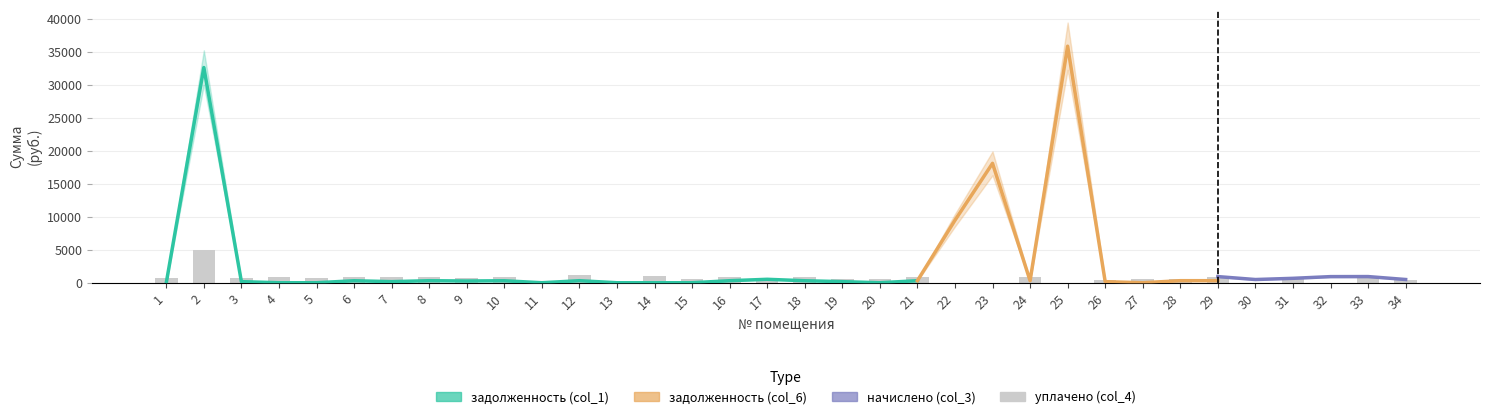

Reading right to left, what are all the values shown in this chart?

задолженность (col_1): 34=163.2	33=311.6	32=3487.8	31=0.0	30=17642.3	29=310.1	28=0.0	27=0.1	26=162.7	25=33900.8	24=345.5	23=16967.0	22=8684.8	21=307.9	20=0.0	19=165.4	18=302.1	17=521.5	16=306.9	15=0.0	14=0.0	13=0.0	12=308.5	11=0.0	10=300.5	9=260.8	8=308.5	7=164.8	6=301.5	5=0.0	4=0.0	3=163.8	2=32632.4	1=0.0
задолженность (col_6): 34=163.2	33=311.6	32=4539.2	31=0.0	30=18664.7	29=310.1	28=310.6	27=0.0	26=162.7	25=35865.5	24=309.0	23=18099.9	22=9470.4	21=307.9	20=306.3	19=165.4	18=302.1	17=523.4	16=306.9	15=0.0	14=0.0	13=473.8	12=0.0	11=164.3	10=300.5	9=260.8	8=308.5	7=0.0	6=300.5	5=0.0	4=0.0	3=0.0	2=29378.4	1=0.0
начислено (col_3): 34=489.7	33=934.9	32=927.0	31=669.4	30=486.5	29=930.1	28=931.7	27=615.3	26=488.1	25=934.9	24=927.0	23=615.3	22=491.3	21=923.8	20=919.0	19=496.1	18=906.3	17=782.3	16=920.6	15=496.1	14=946.0	13=774.3	12=925.4	11=492.9	10=901.5	9=782.3	8=925.4	7=494.5	6=901.5	5=780.7	4=927.0	3=491.3	2=899.9	1=785.5
уплачено (col_4): 34=489.7	33=934.9	32=0.0	31=669.8	30=0.0	29=930.1	28=621.2	27=615.4	26=488.1	25=0.0	24=927.0	23=0.0	22=0.0	21=923.8	20=510.4	19=496.1	18=906.3	17=782.3	16=920.6	15=496.1	14=946.0	13=0.0	12=1233.8	11=328.6	10=901.5	9=782.3	8=925.4	7=829.7	6=902.5	5=780.7	4=927.0	3=655.1	2=5000.0	1=785.5